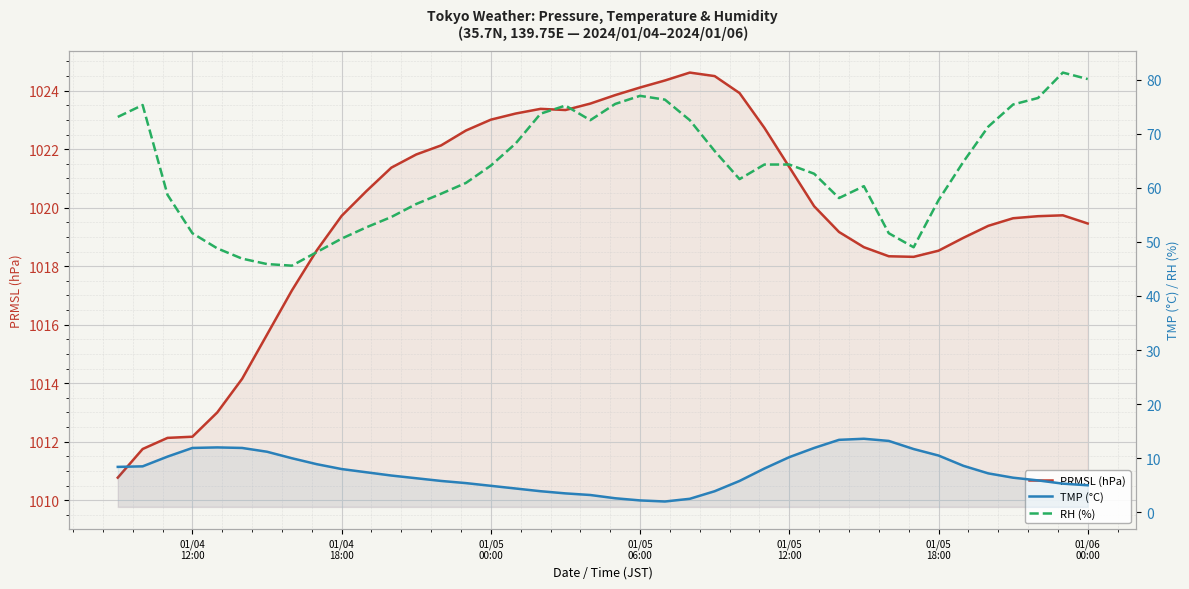

At how many categories does at least one series exceed 80?

40